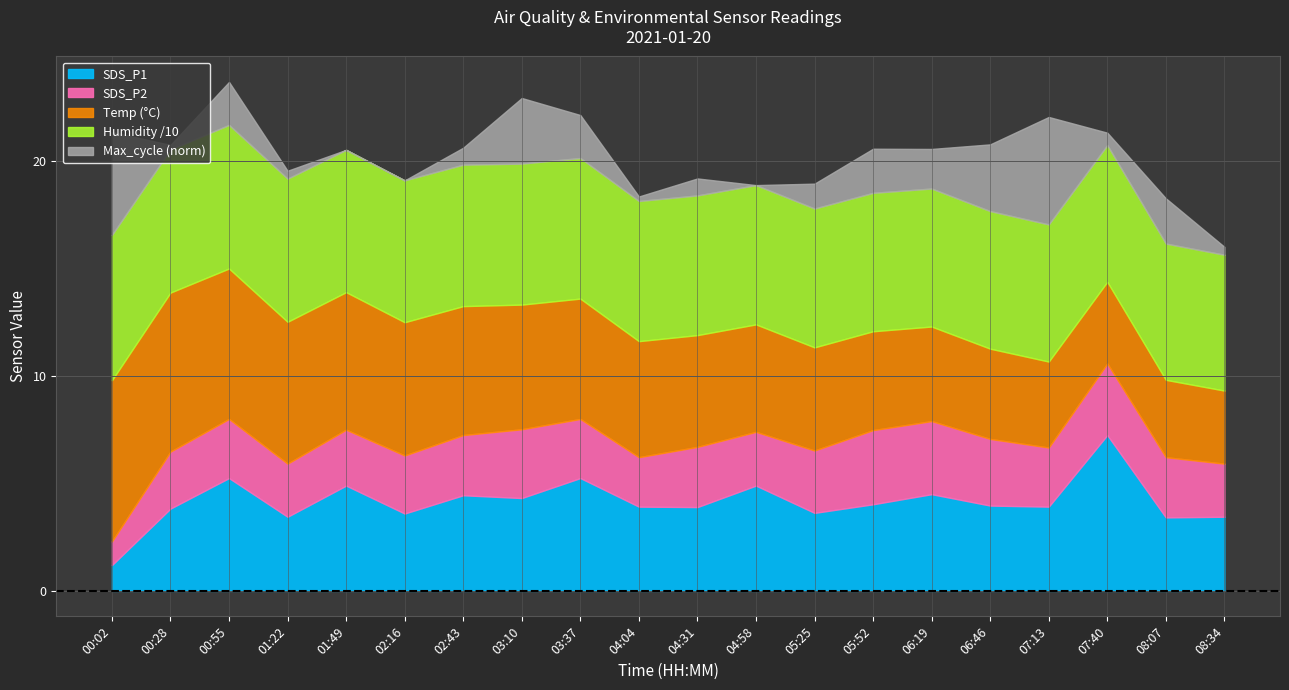

Reading left to right, list all the values displayed in this chart.

SDS_P1: 1.2	3.8	5.2	3.5	4.9	3.6	4.5	4.3	5.2	3.9	3.9	4.9	3.6	4.0	4.5	4.0	3.9	7.2	3.4	3.5
SDS_P2: 1.1	2.6	2.8	2.5	2.6	2.7	2.8	3.2	2.8	2.3	2.8	2.5	2.9	3.5	3.4	3.1	2.8	3.3	2.8	2.5
Temp: 7.5	7.4	7.0	6.6	6.4	6.2	6.0	5.8	5.6	5.4	5.2	5.0	4.8	4.6	4.4	4.2	4.0	3.8	3.6	3.4
Humidity: 67.6	66.6	66.8	66.6	66.2	66.0	65.8	65.6	65.4	65.2	65.0	64.8	64.6	64.4	64.2	64.0	63.8	63.6	63.4	63.2
Max_cycle_norm: 20108.0	20021.0	20055.0	20024.0	20017.0	20017.0	20032.0	20075.0	20055.0	20021.0	20032.0	20017.0	20039.0	20056.0	20052.0	20076.0	20112.0	20028.0	20057.0	20024.0